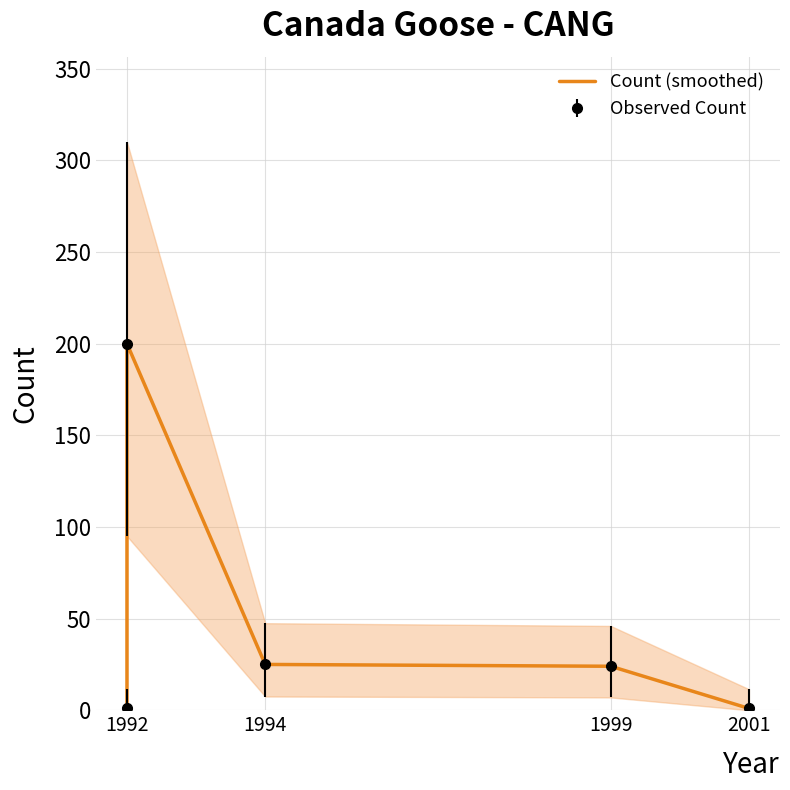

What position from the right is 1992?

5